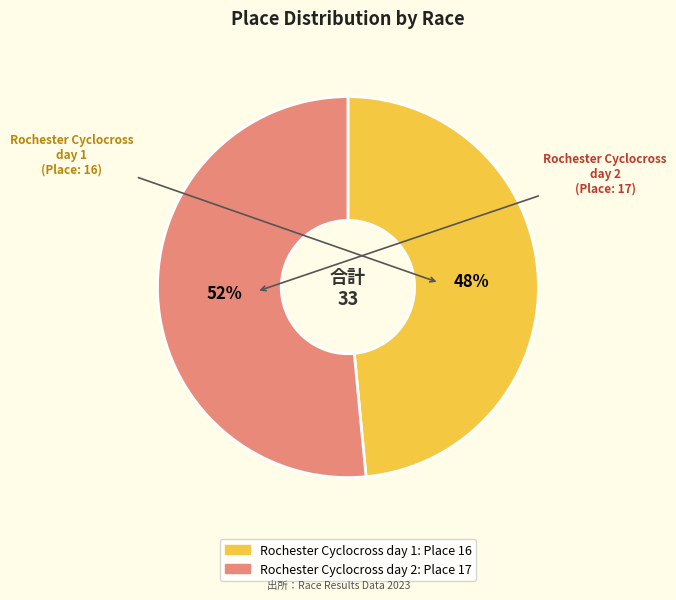

What is the ratio of the value at Rochester Cyclocross day 1 to the value at Rochester Cyclocross day 2?

0.9